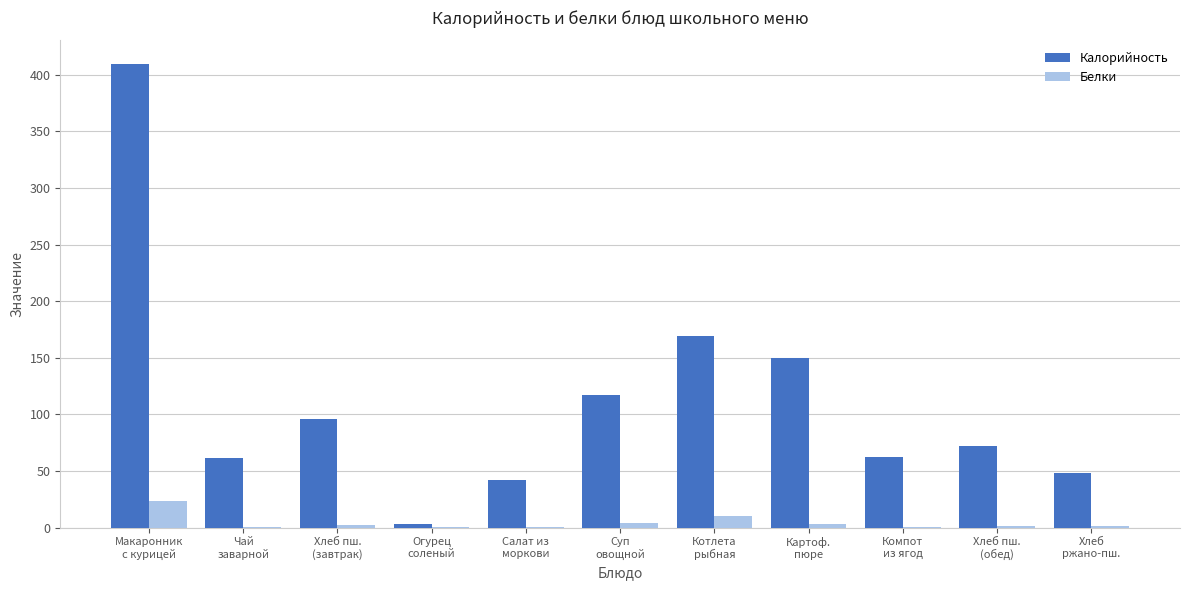

What is the highest value of the Калорийность series?

410.0